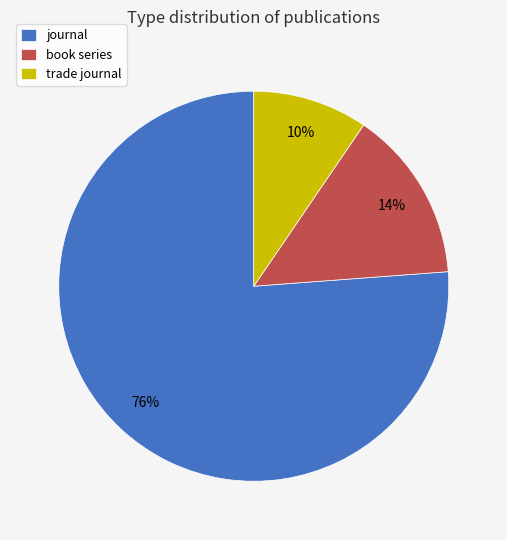

What is the largest slice in the pie chart?

journal